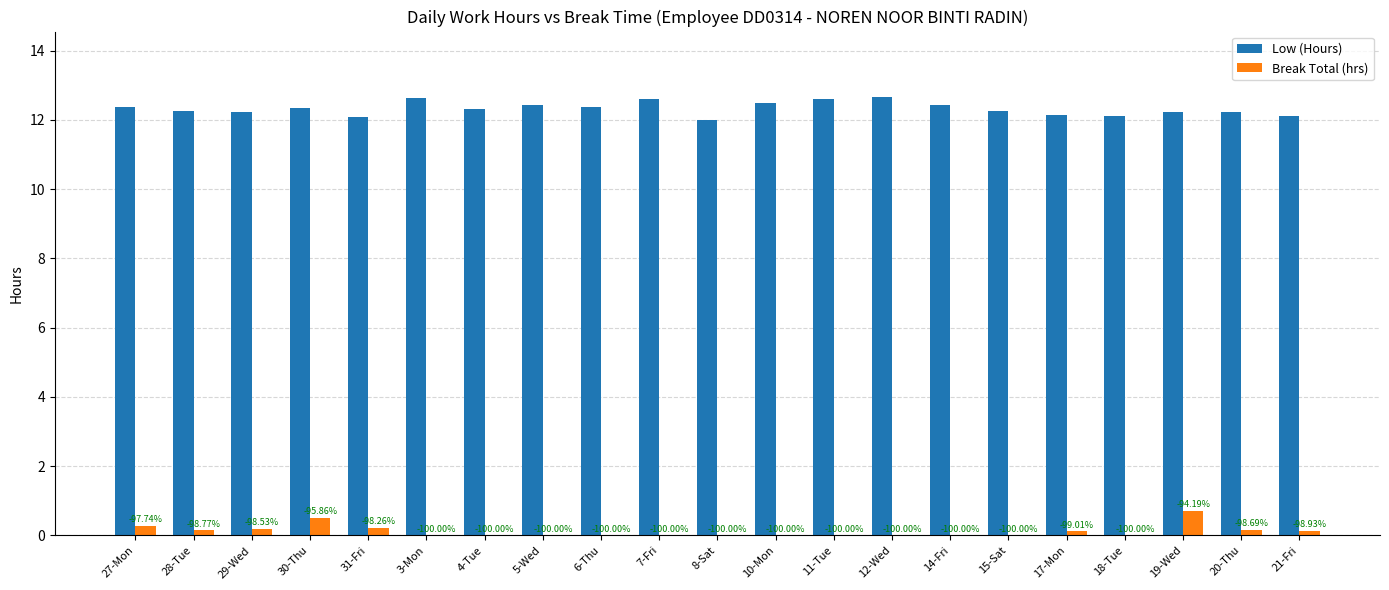

What are all the series names shown in the legend?

Low (Hours), Break Total (hrs)